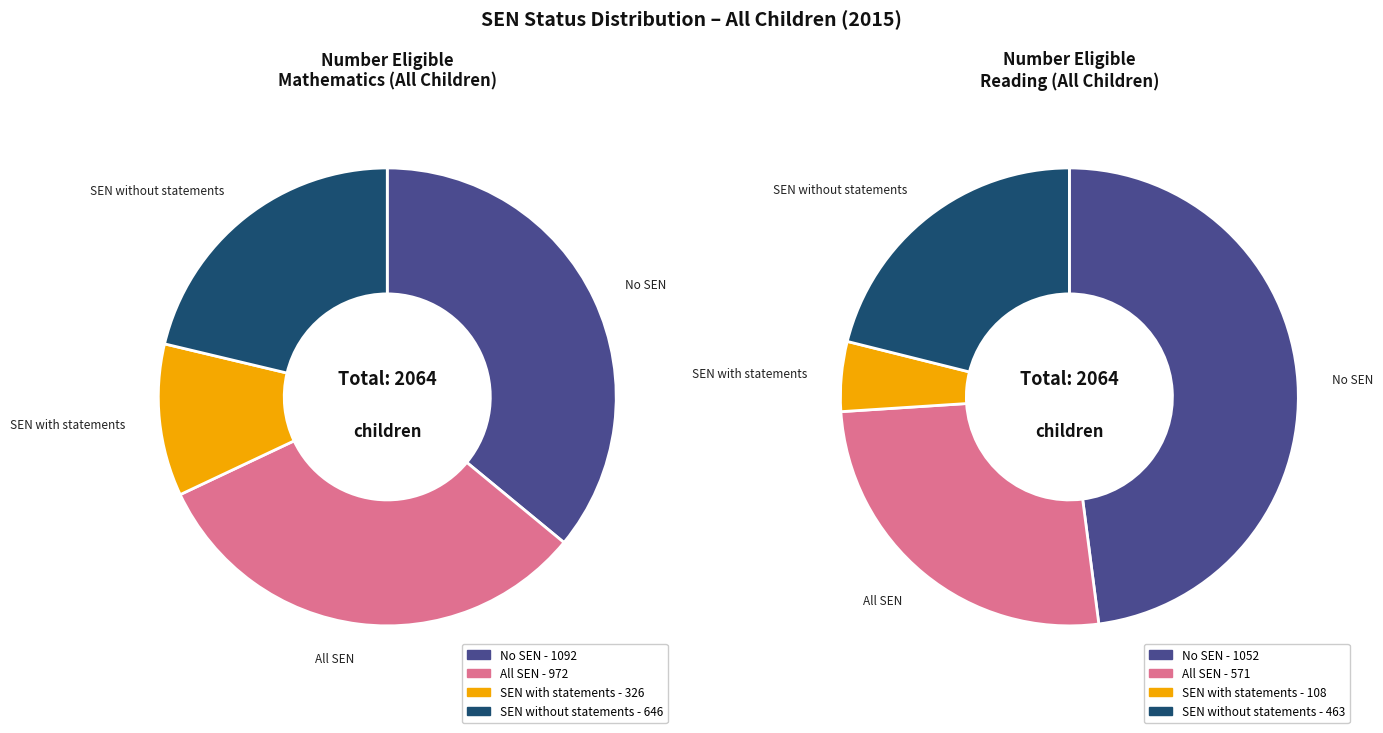

Rank the series by their average value, from lowest to highest.

SEN with statements, SEN without statements, All SEN, No SEN